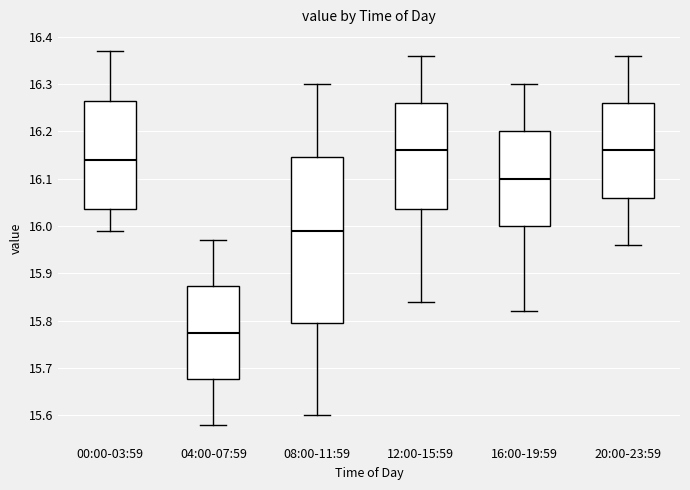

Which box's median line is the lowest?

04:00-07:59